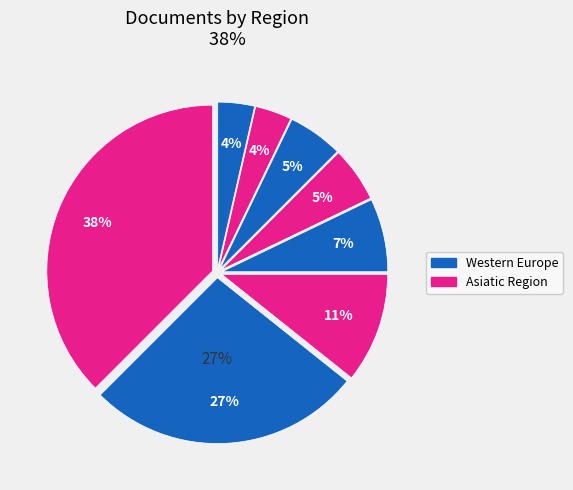

To the nearest percent, what is the difference between the largest and smallest slice percentages?

34%